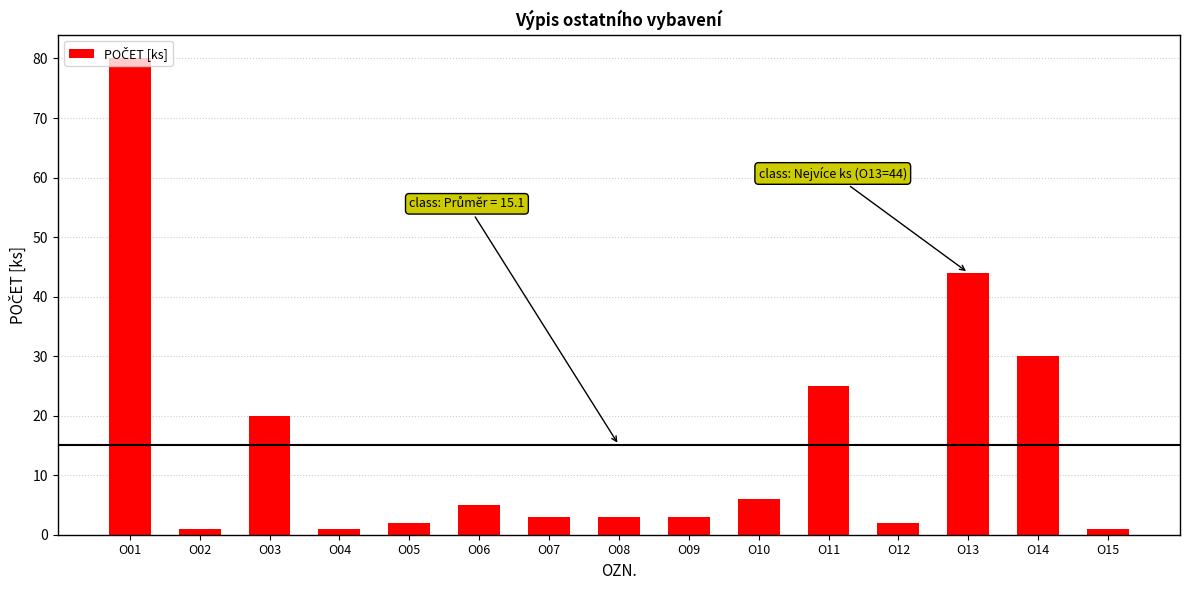

What is the approximate value at O10?

6